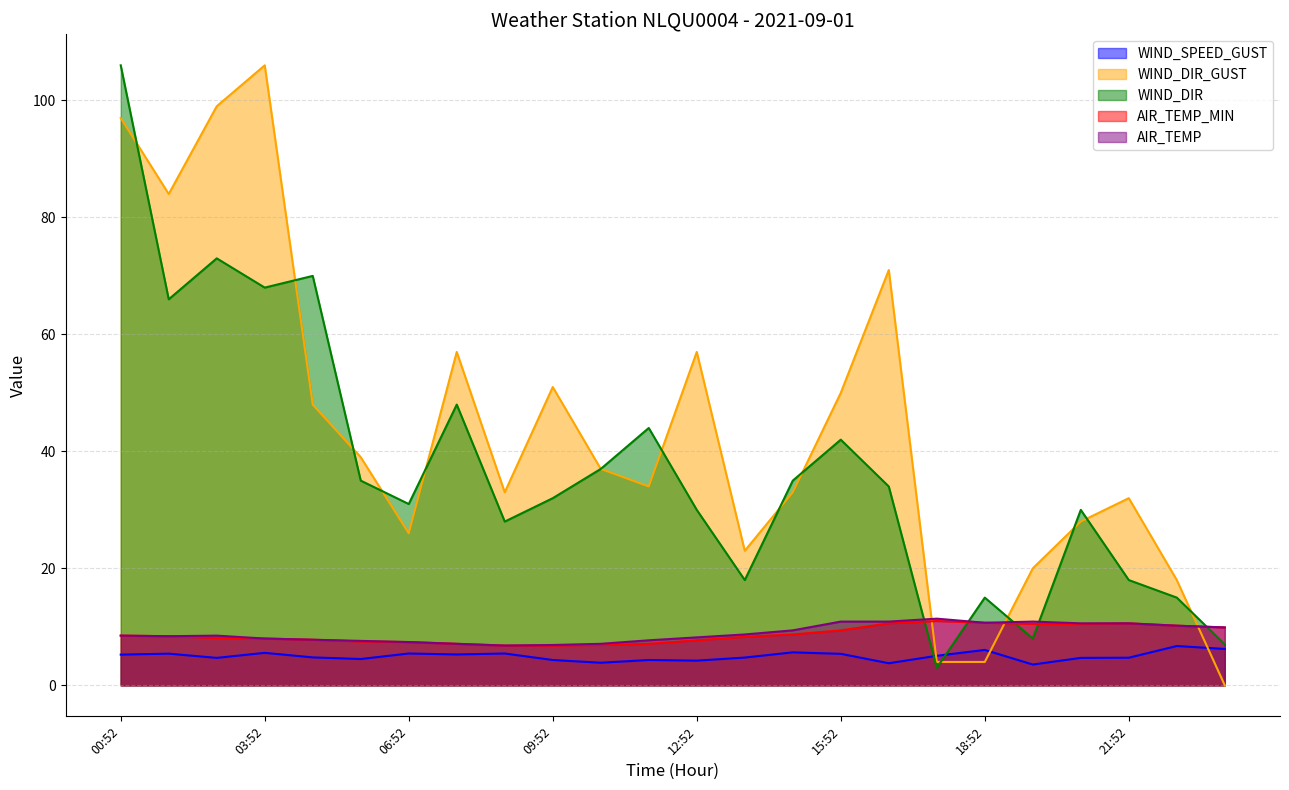

At which label is WIND_SPEED_GUST closest to 5?

17:52